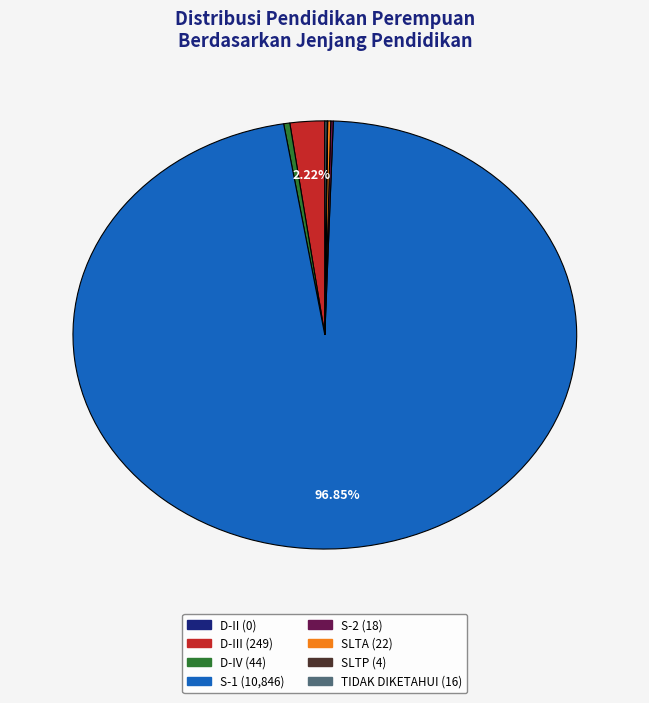

Does any single category account for the majority?

Yes